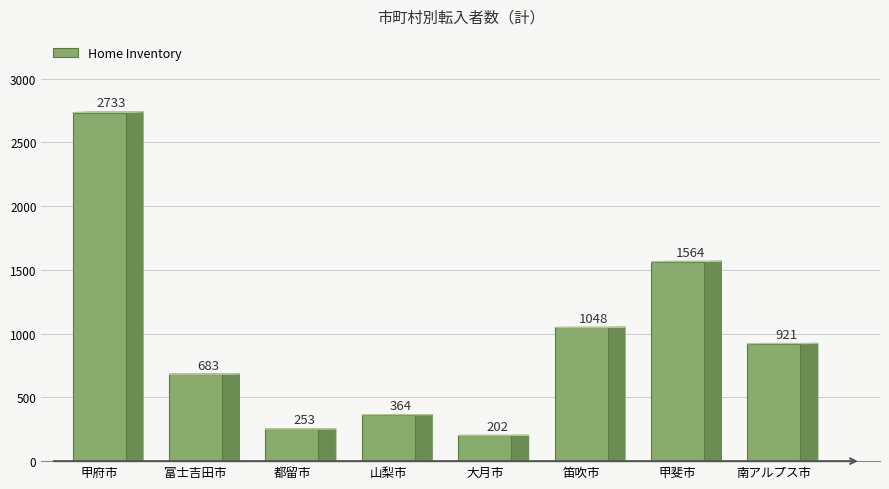

Is it true that the value at 甲斐市 is 349?

False